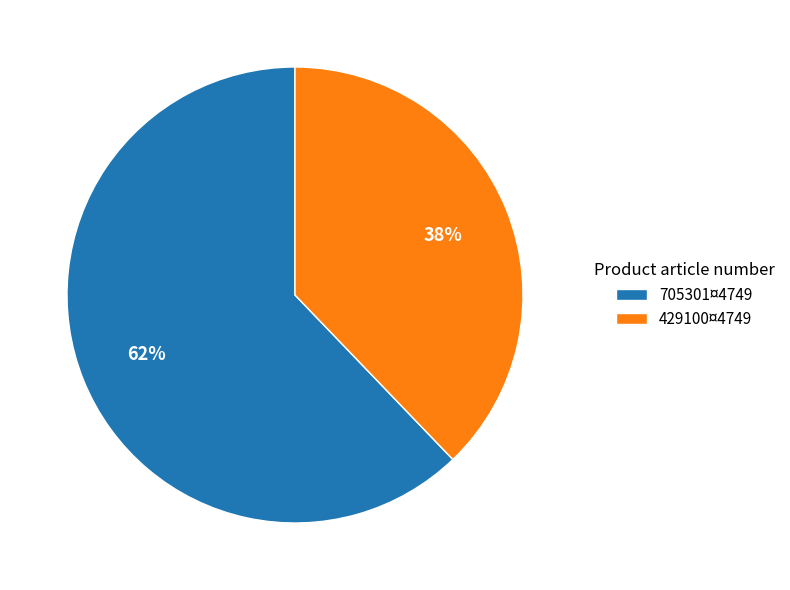

Do 429100¤4749 and 705301¤4749 together represent more than half of the pie?

Yes